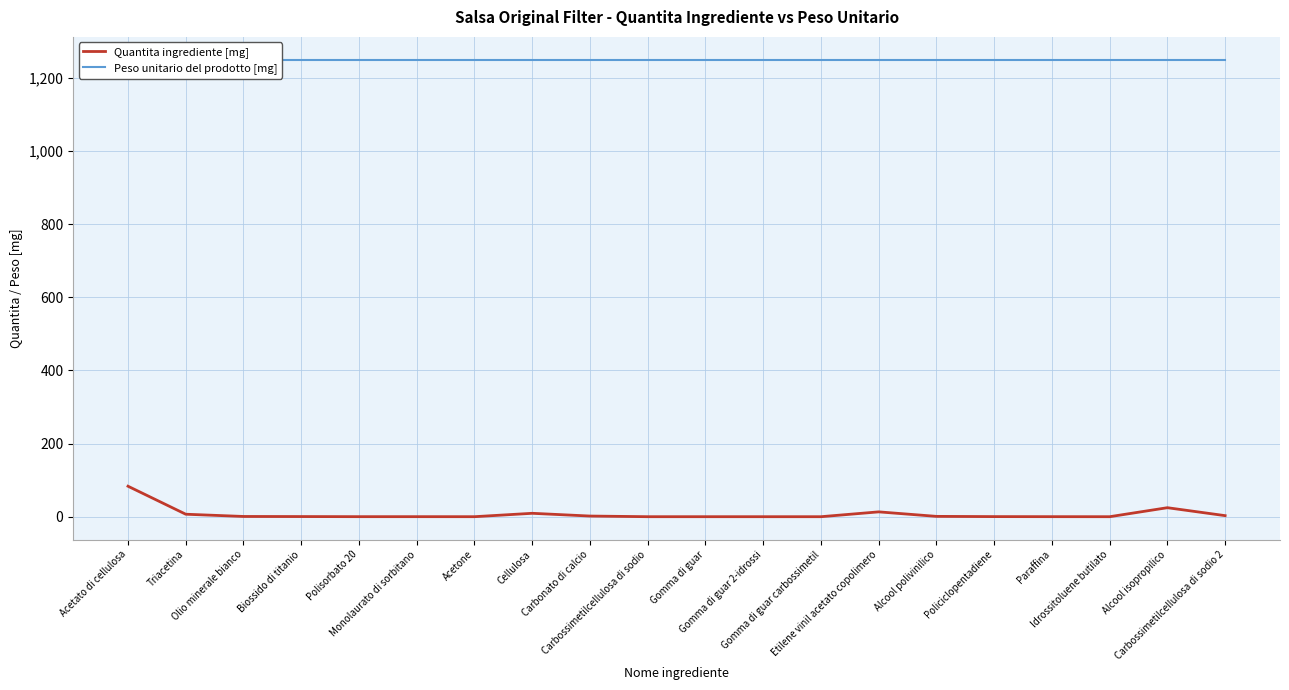

What is the average value of the Quantita ingrediente [mg] series?

7.2